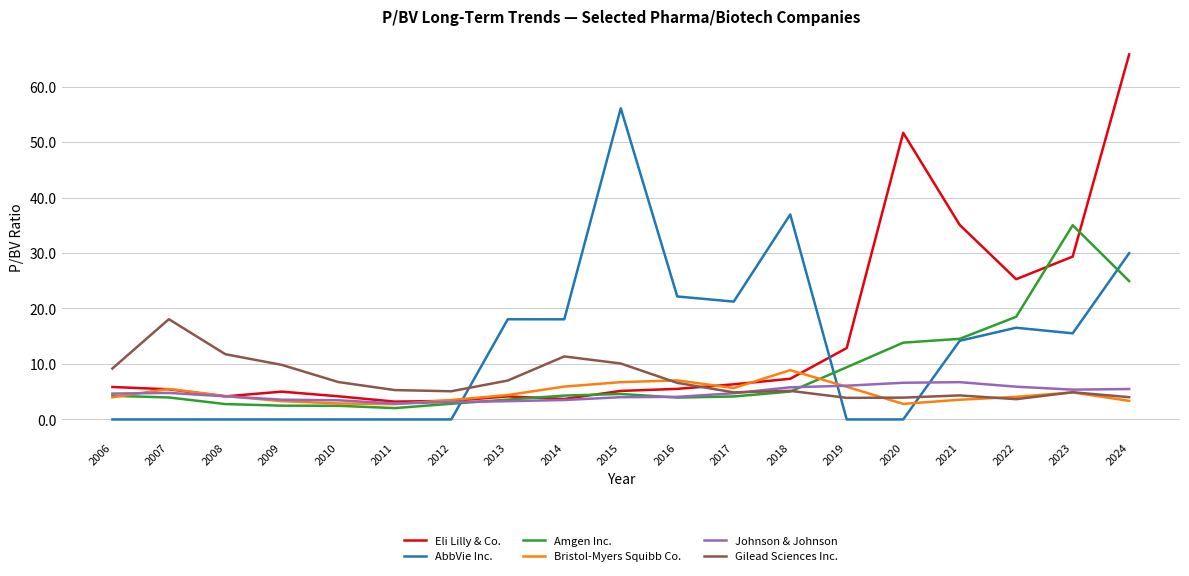

Rank the series by their maximum value, from lowest to highest.

Johnson & Johnson, Bristol-Myers Squibb Co., Gilead Sciences Inc., Amgen Inc., AbbVie Inc., Eli Lilly & Co.